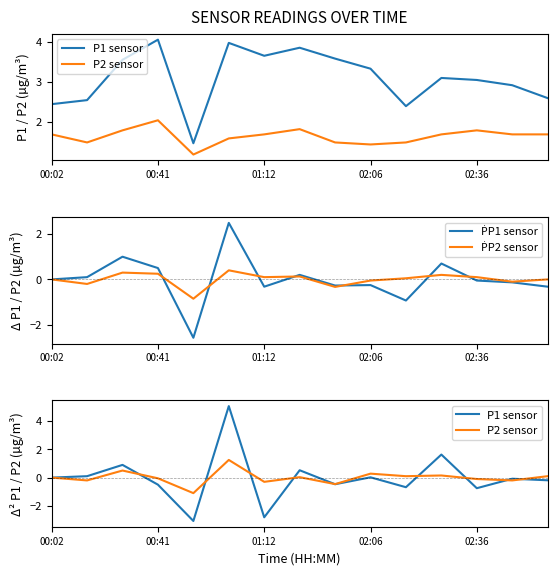

Which series has the largest total across all categories?

P1 sensor